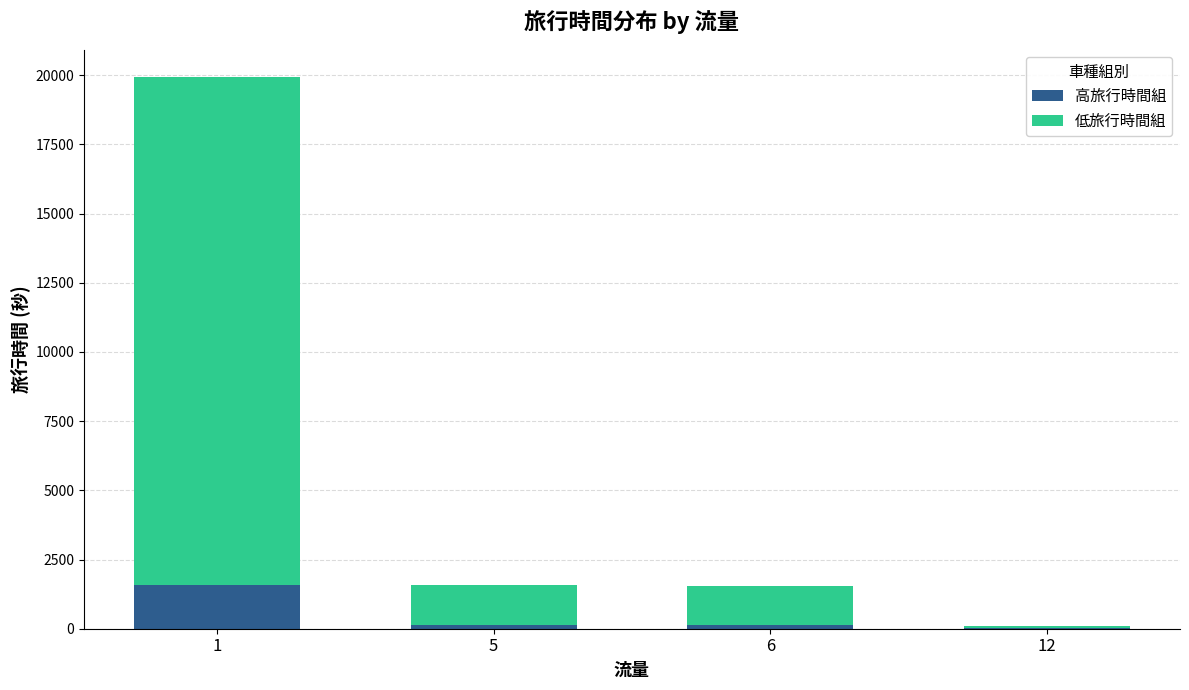

Are the bars grouped side by side (vs. stacked)?

No